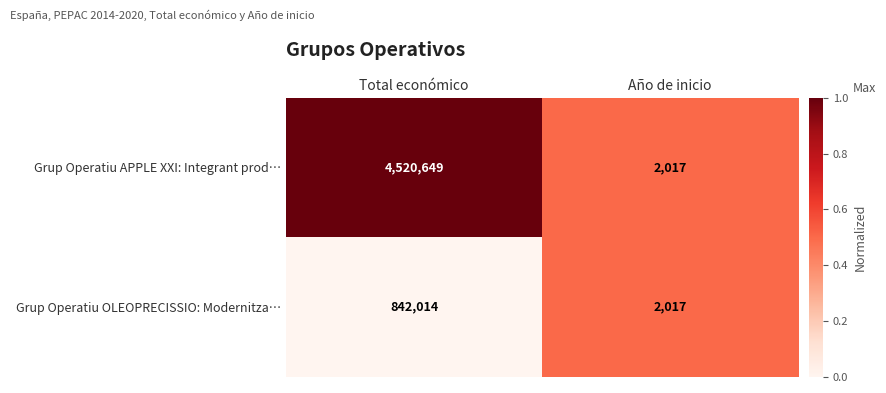

Reading left to right, list all the values displayed in this chart.

Grup Operatiu APPLE XXI: Integrant prod…: Total económico=4520649	Año de inicio=2017
Grup Operatiu OLEOPRECISSIO: Modernitza…: Total económico=842014	Año de inicio=2017